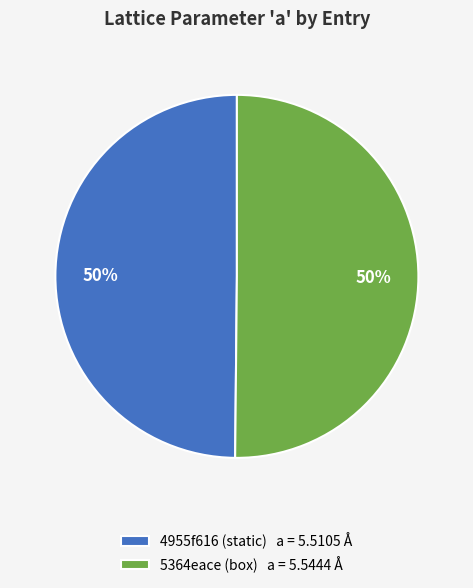

What percentage is the 5364eace (box) slice, to the nearest percent?

50%